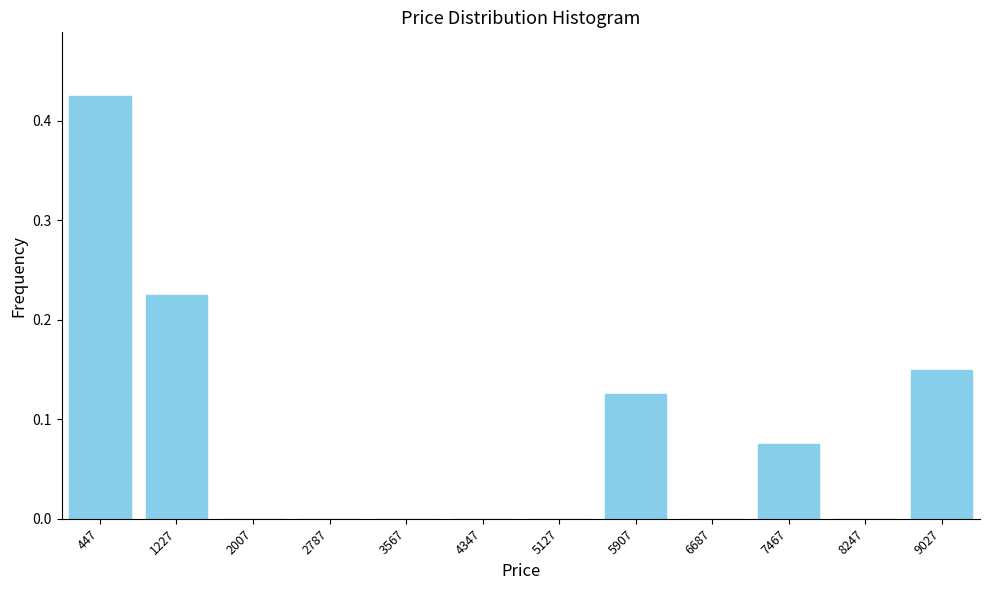

The value at 447 is 0.2. True or false?

False